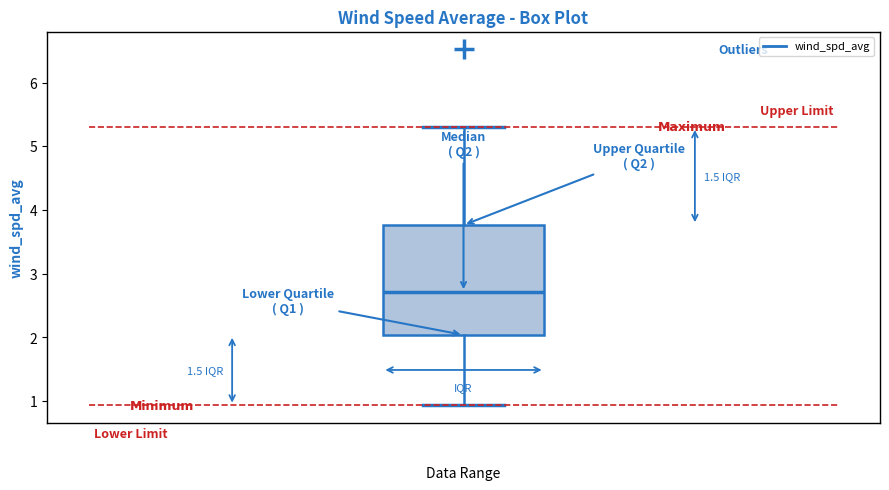

Where is the upper edge of the box on the y-axis? The values are not printed on the chart, so give them approximately, as read against the axis.

3.8